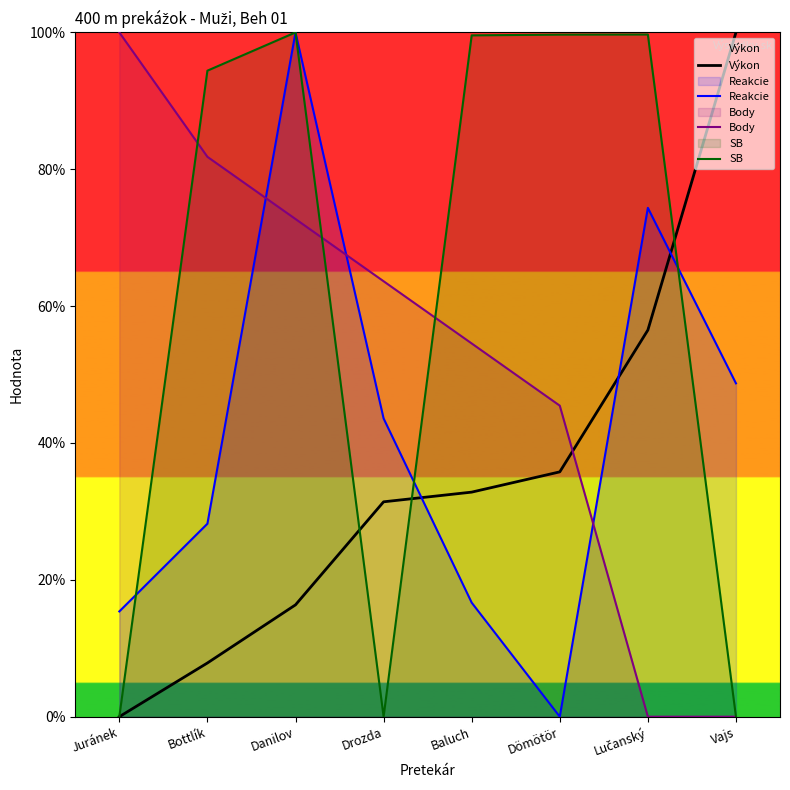

What position from the right is Lučanský?

2